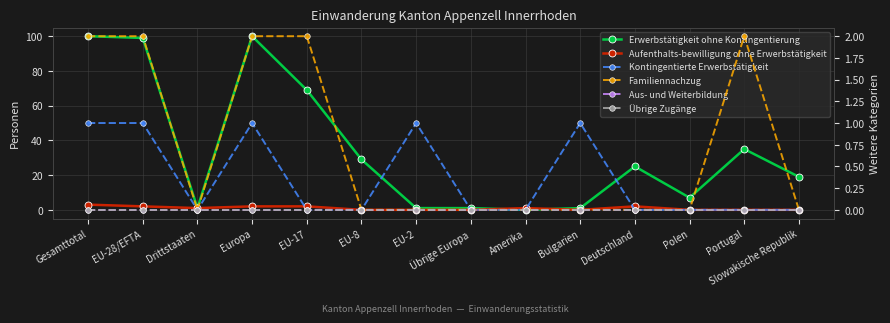

Which series has the largest range (max minus min)?

Erwerbstätigkeit ohne Kontingentierung